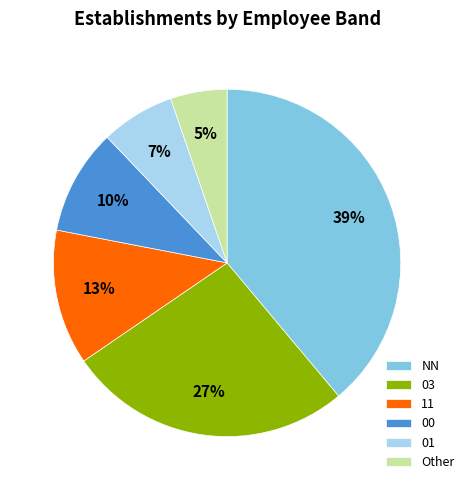

Is it true that 00 is 10% of the pie?

True